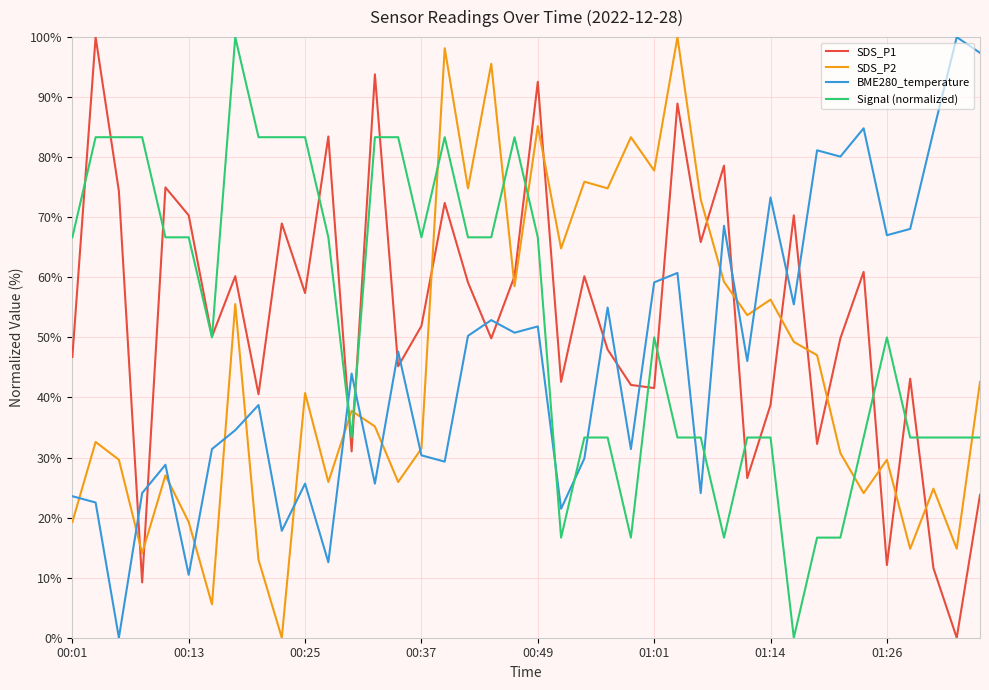

What are all the series names shown in the legend?

SDS_P1, SDS_P2, BME280_temperature, Signal (normalized)